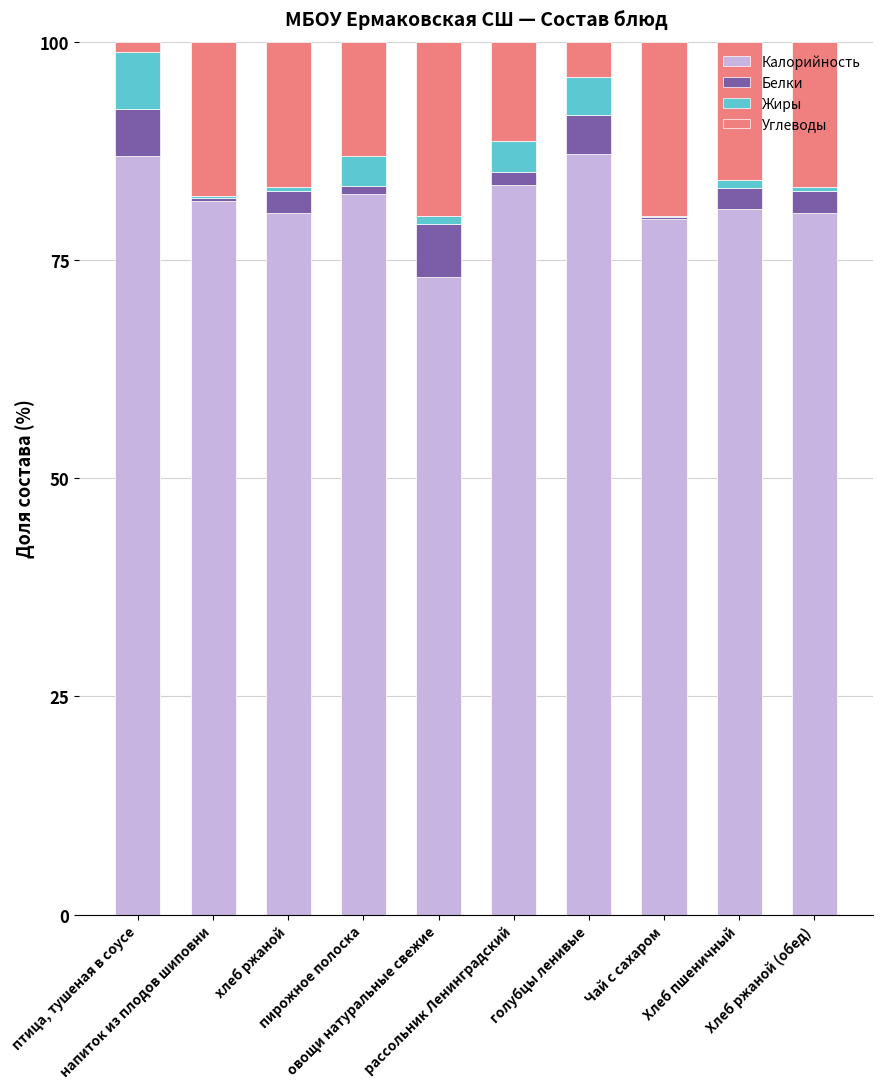

What is the maximum value for Калорийность?

87.1